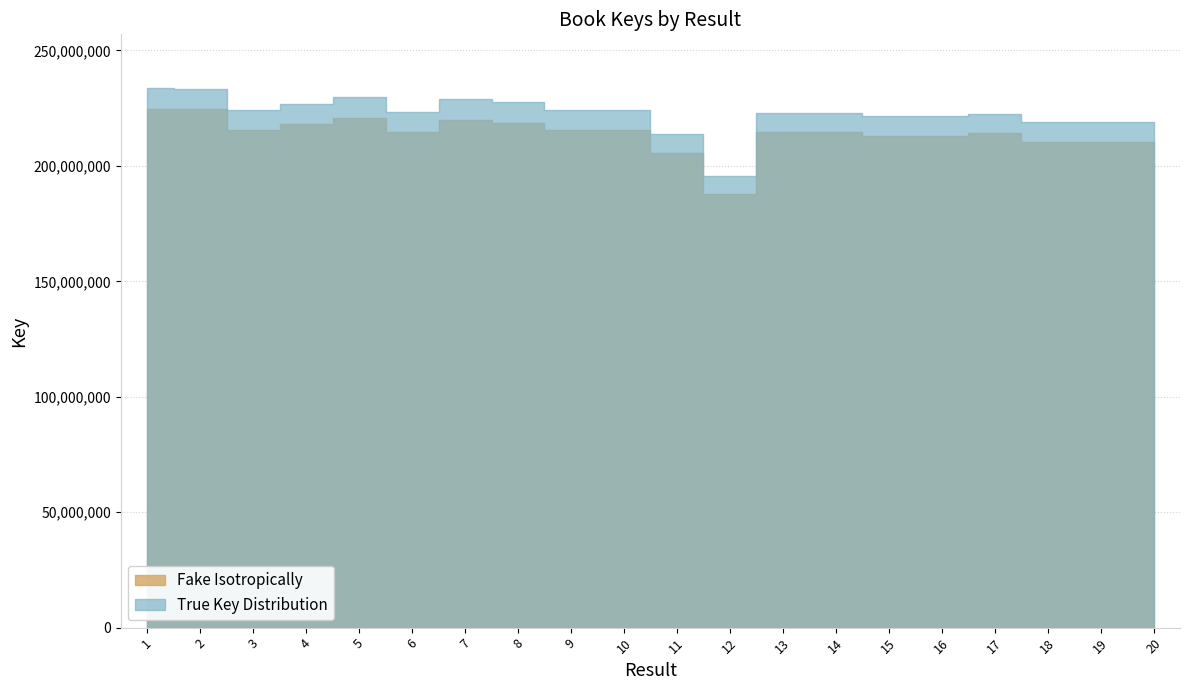

What is the change in value from 2 to 15?

-11425295